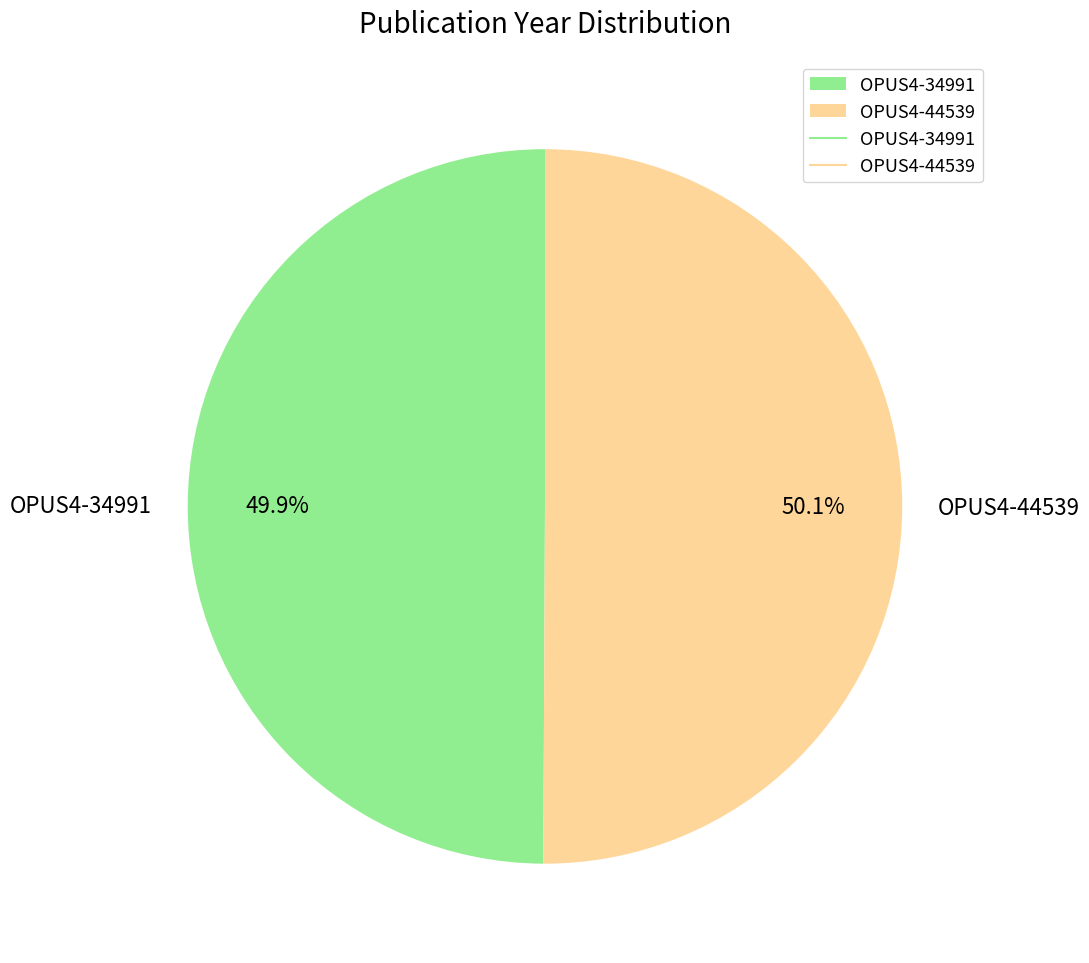

Count the number of slices in the pie.

2